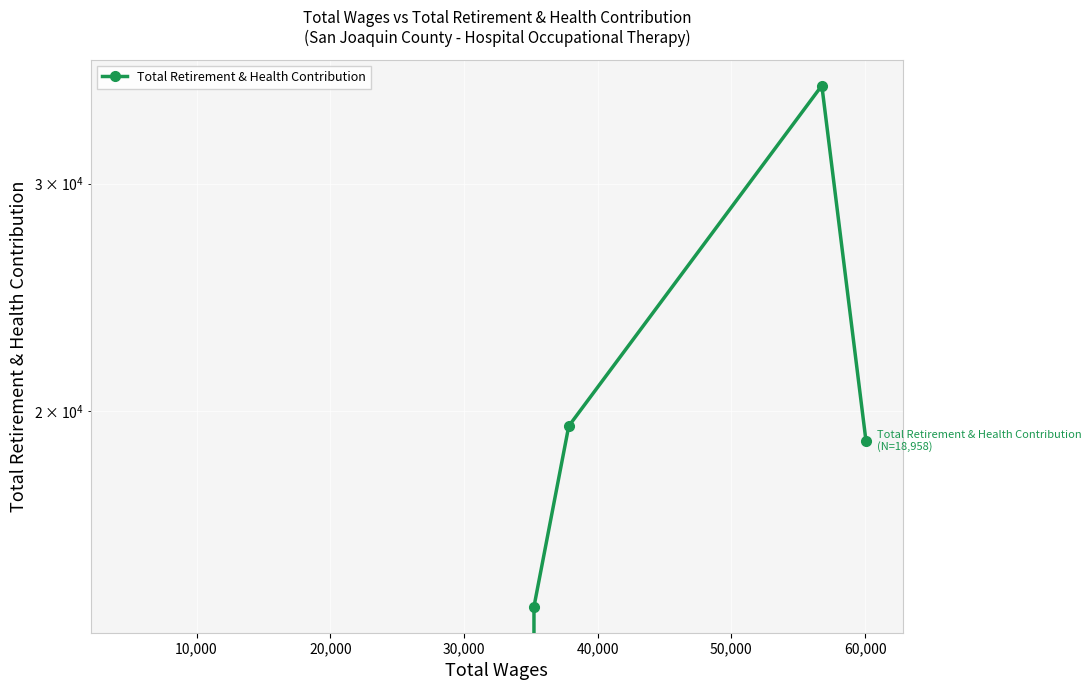

Reading left to right, what are all the values shown in this chart?

0	14107	19468	35735	18958